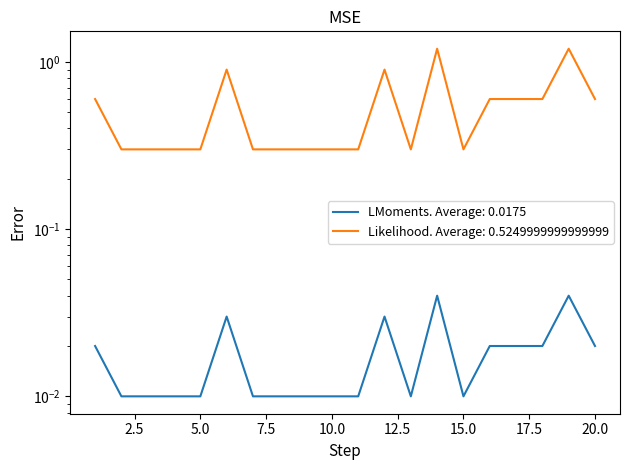

What is the average value of the 补贴金额 by 乡镇 series?

0.5